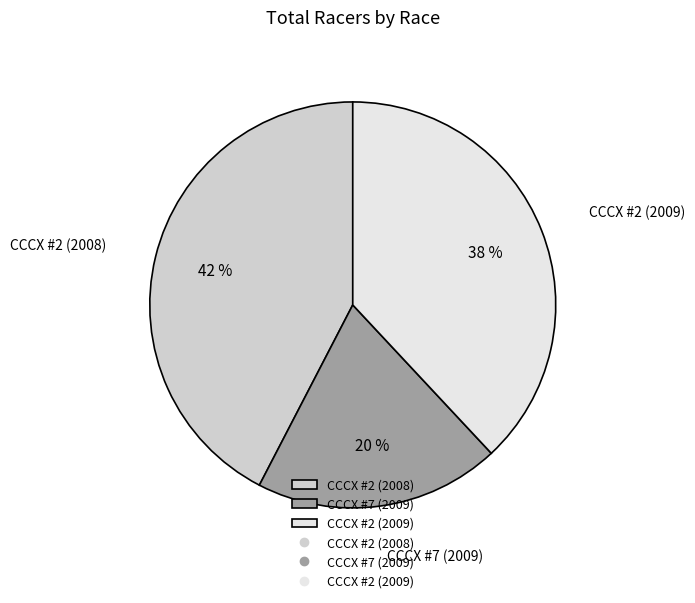

To the nearest percent, what is the combined percentage of CCCX #2 (2008) and CCCX #2 (2009)?

80%